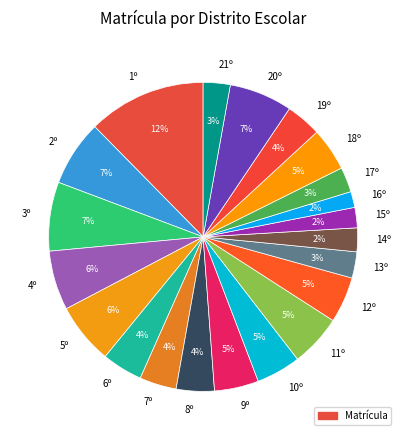

What percentage is the 14º slice, to the nearest percent?

2%